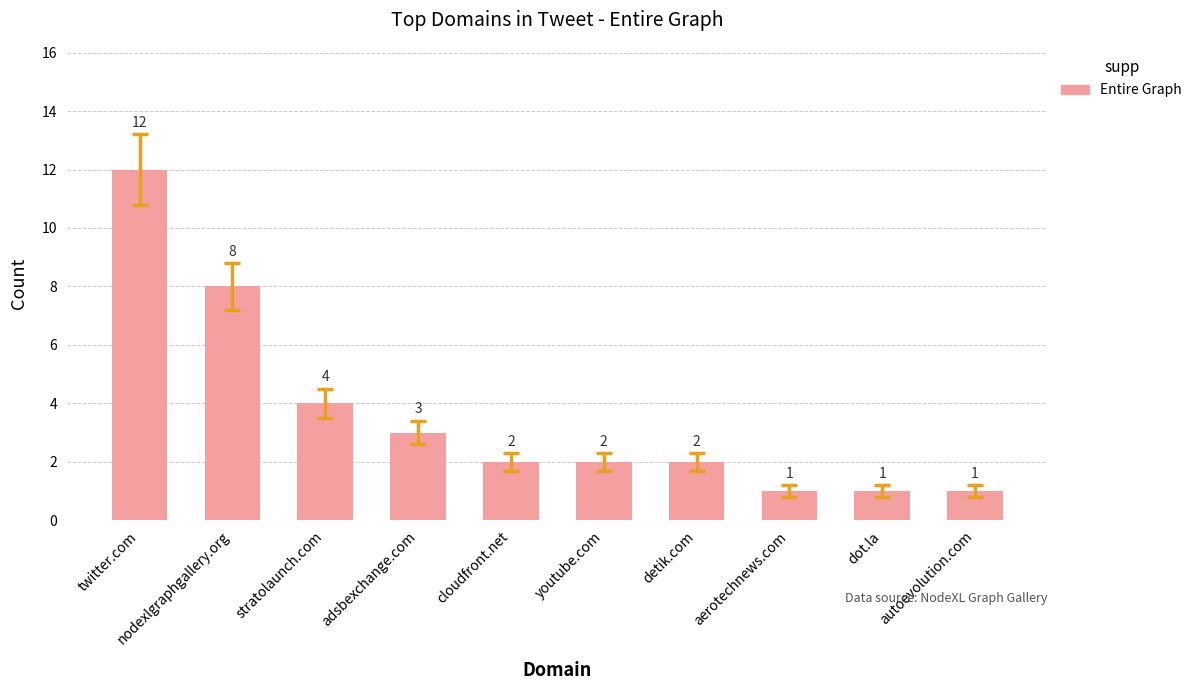

Approximately how many times larger is the value at adsbexchange.com compared to autoevolution.com?

3.0